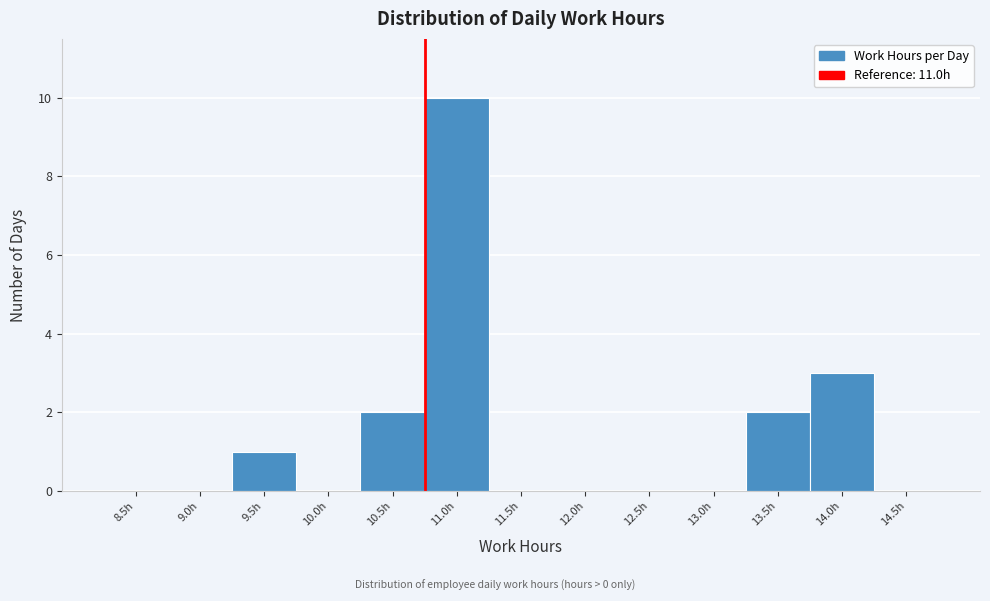

Reading left to right, list all the values displayed in this chart.

8.5h=0	9.0h=0	9.5h=1	10.0h=0	10.5h=2	11.0h=10	11.5h=0	12.0h=0	12.5h=0	13.0h=0	13.5h=2	14.0h=3	14.5h=0